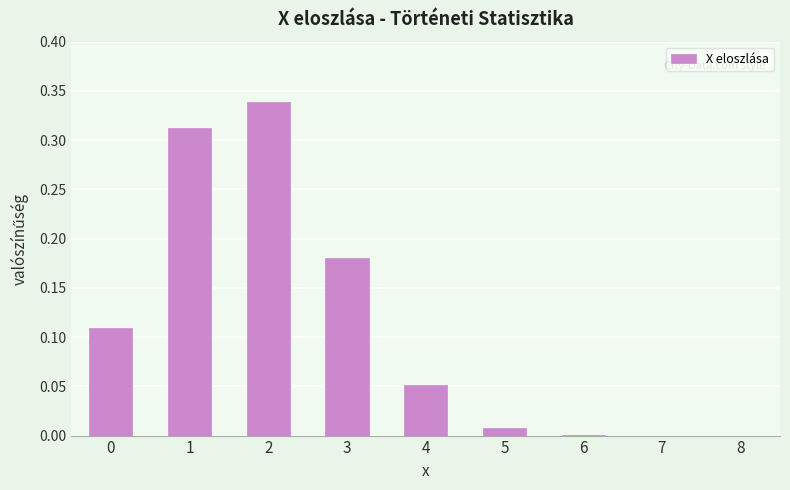

What is the sum of all values?

1.0